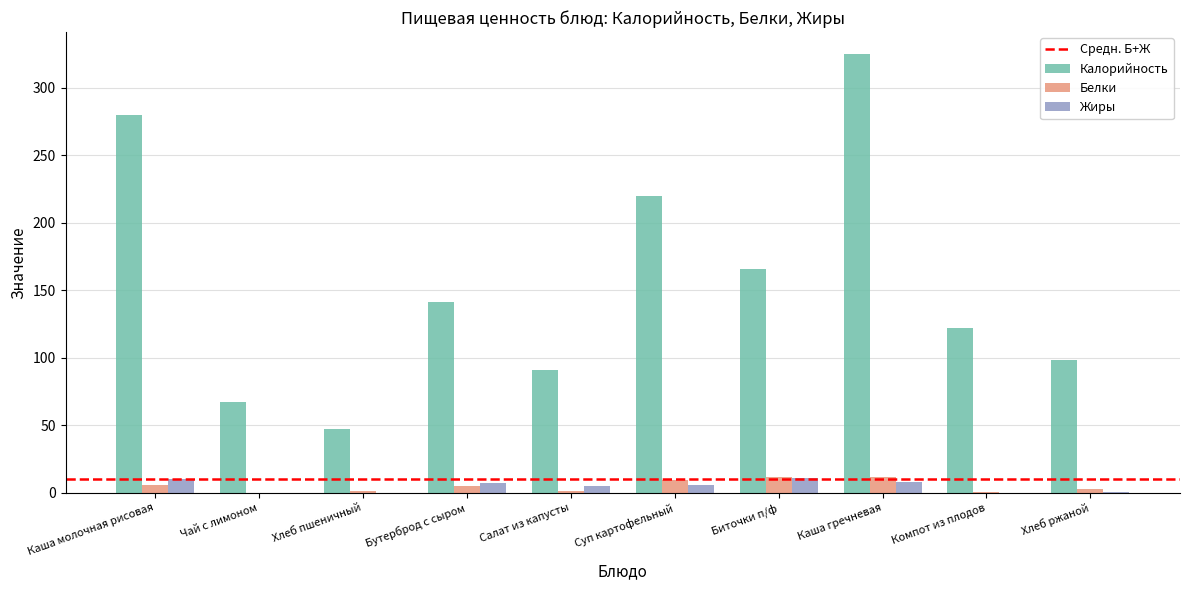

How many groups of bars are there?

10